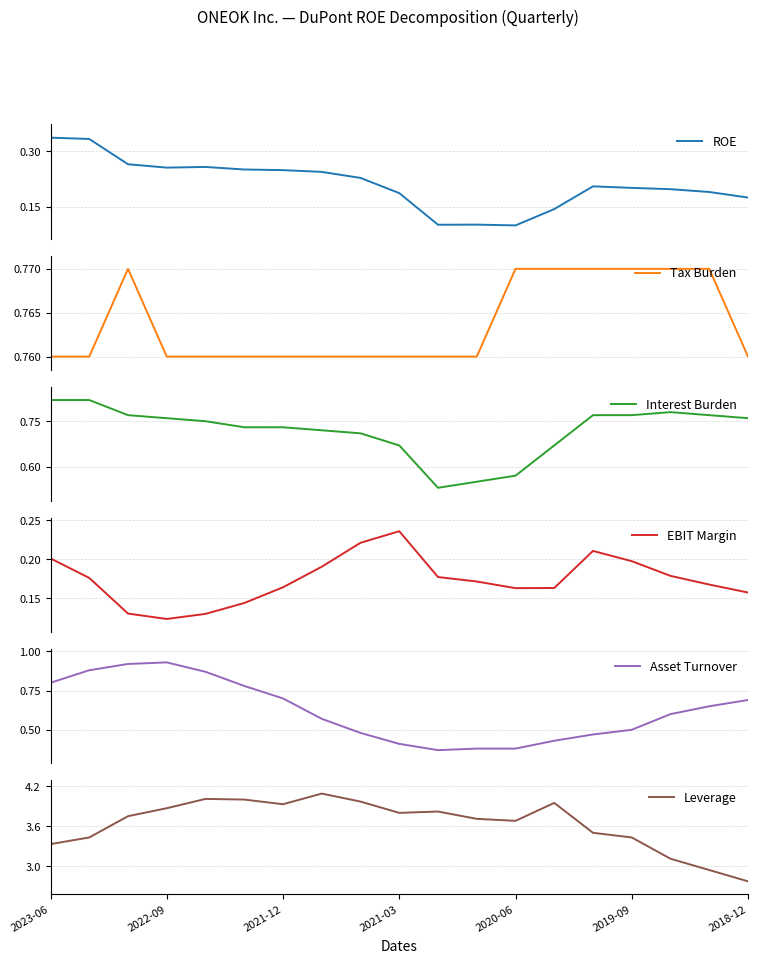

True or false: Interest Burden and Leverage cross at least once.

False